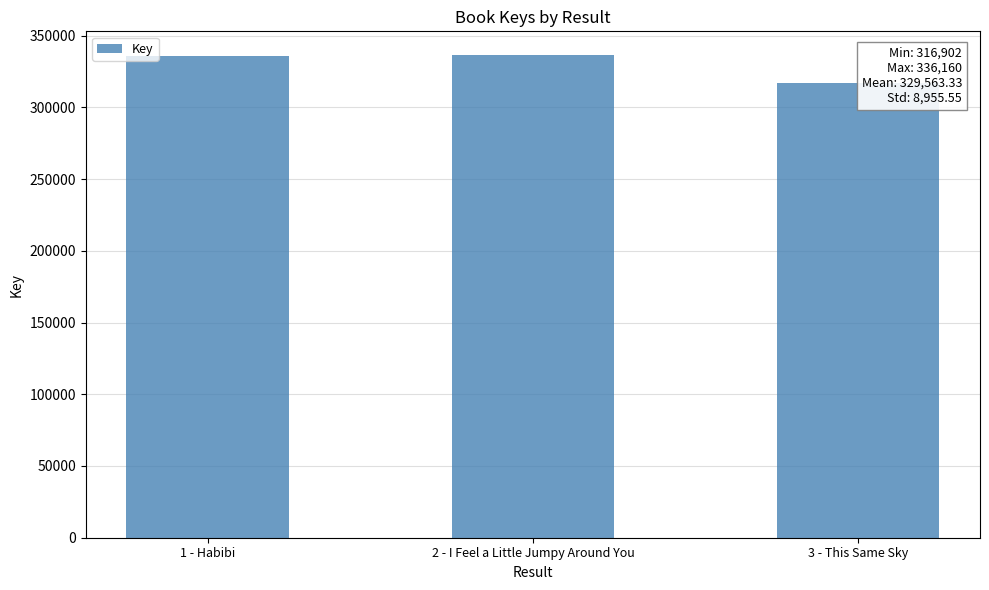

Which label corresponds to the smallest value in the chart?

3 - This Same Sky